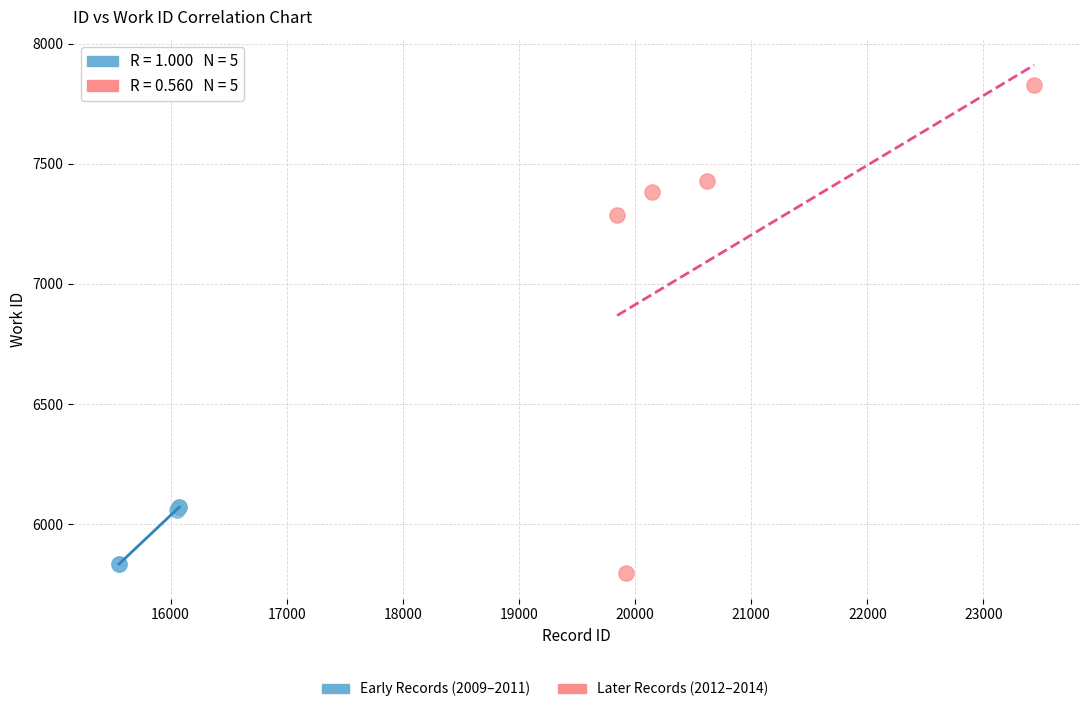

Which series has the largest Y range (max minus min)?

Later Records (2012–2014)